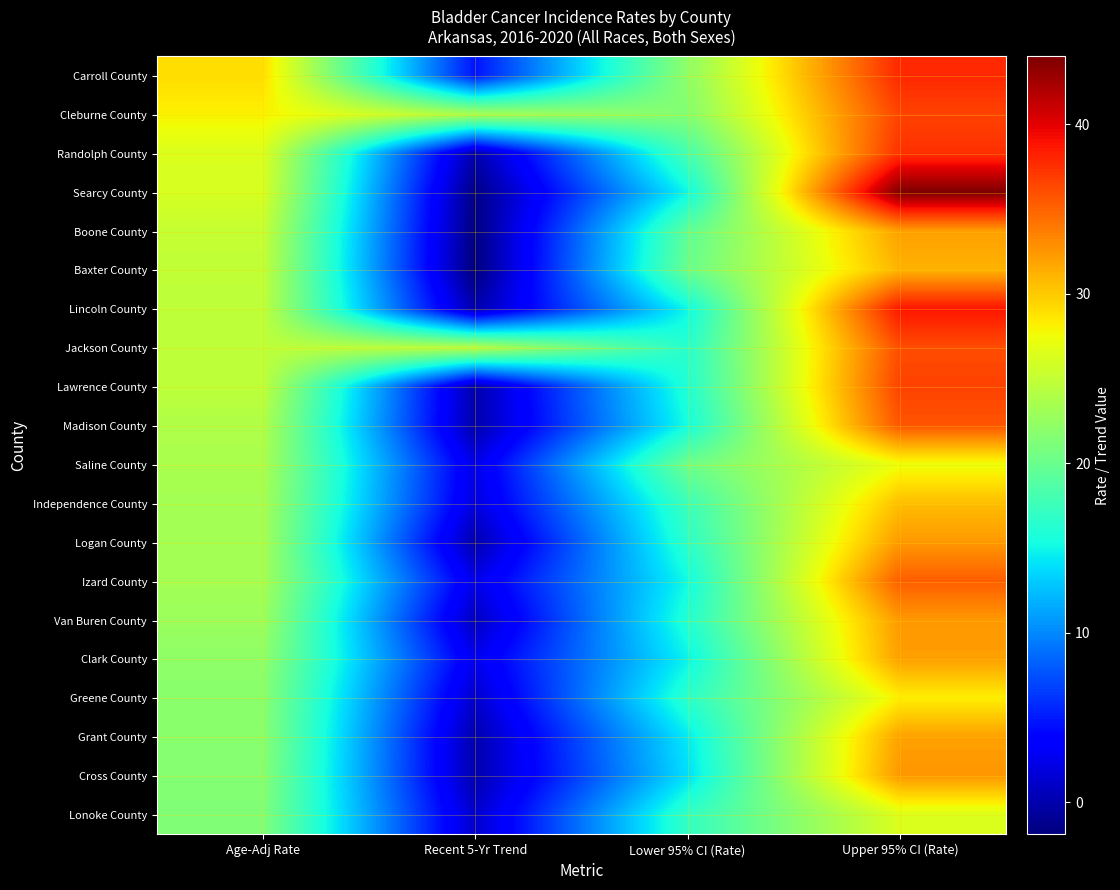

Reading right to left, what are all the values shown in this chart?

Carroll County: Upper 95% CI (Rate)=37.9	Lower 95% CI (Rate)=22.1	Recent 5-Yr Trend=4.7	Age-Adj Rate=29.1
Cleburne County: Upper 95% CI (Rate)=36.6	Lower 95% CI (Rate)=21.5	Recent 5-Yr Trend=23.5	Age-Adj Rate=28.1
Randolph County: Upper 95% CI (Rate)=37.5	Lower 95% CI (Rate)=18.1	Recent 5-Yr Trend=0.0	Age-Adj Rate=26.3
Searcy County: Upper 95% CI (Rate)=44.0	Lower 95% CI (Rate)=15.0	Recent 5-Yr Trend=-1.6	Age-Adj Rate=26.1
Boone County: Upper 95% CI (Rate)=32.1	Lower 95% CI (Rate)=19.4	Recent 5-Yr Trend=-1.8	Age-Adj Rate=25.1
Baxter County: Upper 95% CI (Rate)=31.1	Lower 95% CI (Rate)=20.0	Recent 5-Yr Trend=-1.9	Age-Adj Rate=24.9
Lincoln County: Upper 95% CI (Rate)=38.8	Lower 95% CI (Rate)=15.0	Recent 5-Yr Trend=0.0	Age-Adj Rate=24.7
Jackson County: Upper 95% CI (Rate)=36.1	Lower 95% CI (Rate)=16.4	Recent 5-Yr Trend=24.3	Age-Adj Rate=24.7
Lawrence County: Upper 95% CI (Rate)=36.6	Lower 95% CI (Rate)=16.1	Recent 5-Yr Trend=0.0	Age-Adj Rate=24.7
Madison County: Upper 95% CI (Rate)=35.7	Lower 95% CI (Rate)=15.4	Recent 5-Yr Trend=-0.1	Age-Adj Rate=23.9
Saline County: Upper 95% CI (Rate)=27.3	Lower 95% CI (Rate)=20.3	Recent 5-Yr Trend=2.3	Age-Adj Rate=23.6
Independence County: Upper 95% CI (Rate)=30.6	Lower 95% CI (Rate)=17.5	Recent 5-Yr Trend=1.9	Age-Adj Rate=23.3
Logan County: Upper 95% CI (Rate)=32.4	Lower 95% CI (Rate)=16.6	Recent 5-Yr Trend=0.0	Age-Adj Rate=23.3
Izard County: Upper 95% CI (Rate)=35.3	Lower 95% CI (Rate)=15.2	Recent 5-Yr Trend=2.4	Age-Adj Rate=23.3
Van Buren County: Upper 95% CI (Rate)=32.4	Lower 95% CI (Rate)=16.1	Recent 5-Yr Trend=0.7	Age-Adj Rate=22.8
Clark County: Upper 95% CI (Rate)=32.1	Lower 95% CI (Rate)=14.8	Recent 5-Yr Trend=2.6	Age-Adj Rate=22.1
Greene County: Upper 95% CI (Rate)=28.2	Lower 95% CI (Rate)=16.6	Recent 5-Yr Trend=1.2	Age-Adj Rate=21.8
Grant County: Upper 95% CI (Rate)=32.0	Lower 95% CI (Rate)=14.4	Recent 5-Yr Trend=0.0	Age-Adj Rate=21.8
Cross County: Upper 95% CI (Rate)=32.5	Lower 95% CI (Rate)=13.9	Recent 5-Yr Trend=0.0	Age-Adj Rate=21.6
Lonoke County: Upper 95% CI (Rate)=26.4	Lower 95% CI (Rate)=17.0	Recent 5-Yr Trend=1.2	Age-Adj Rate=21.3